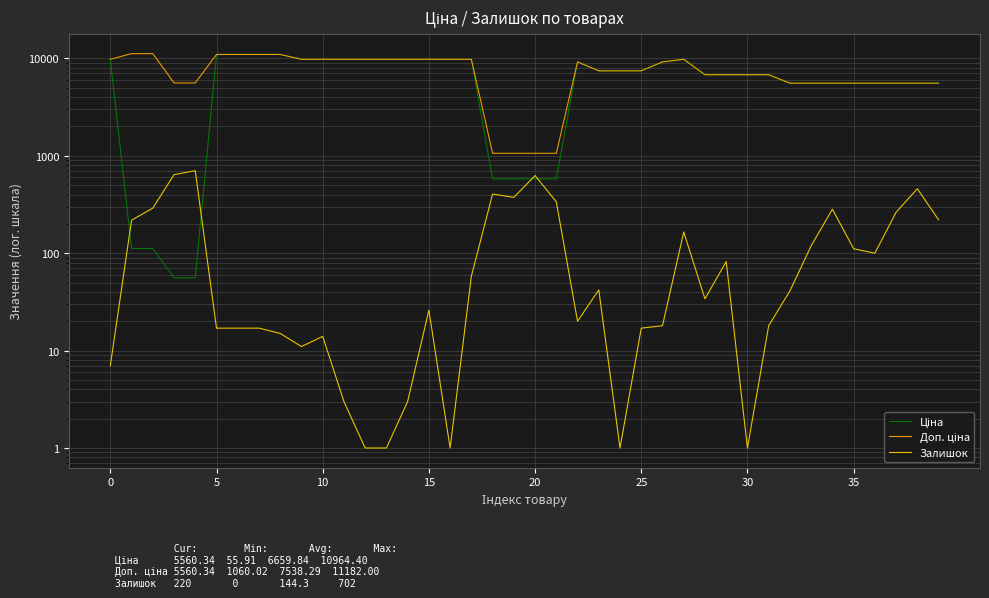

Which label corresponds to the smallest value in the chart?

12